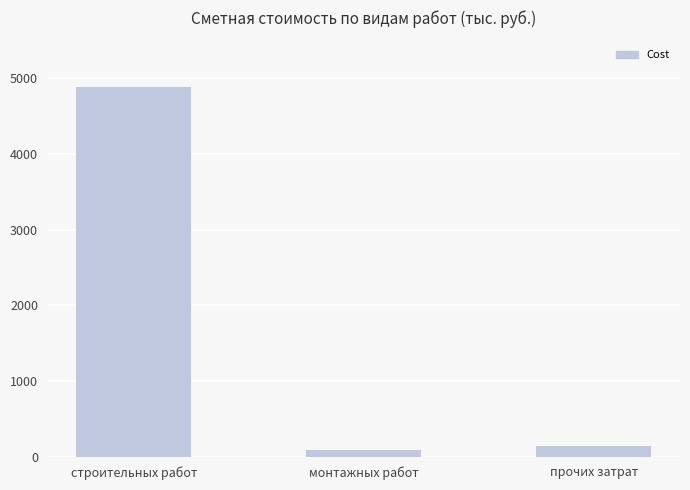

The value at строительных работ is 2303.5. True or false?

False